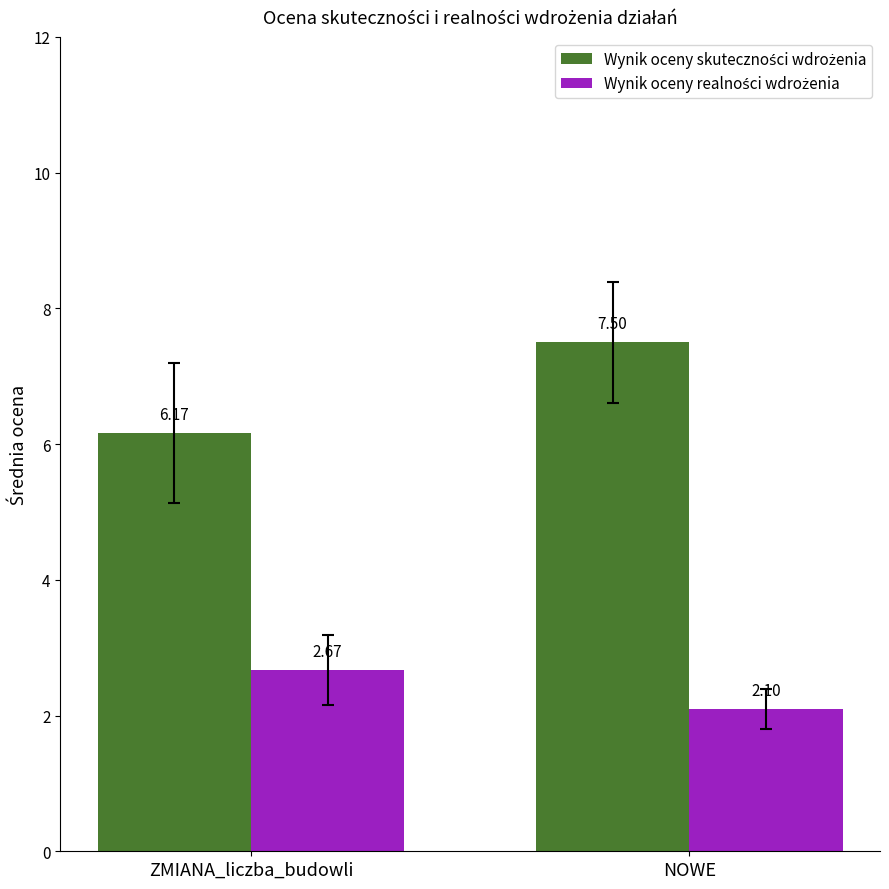

Which category has the highest value across all series?

NOWE